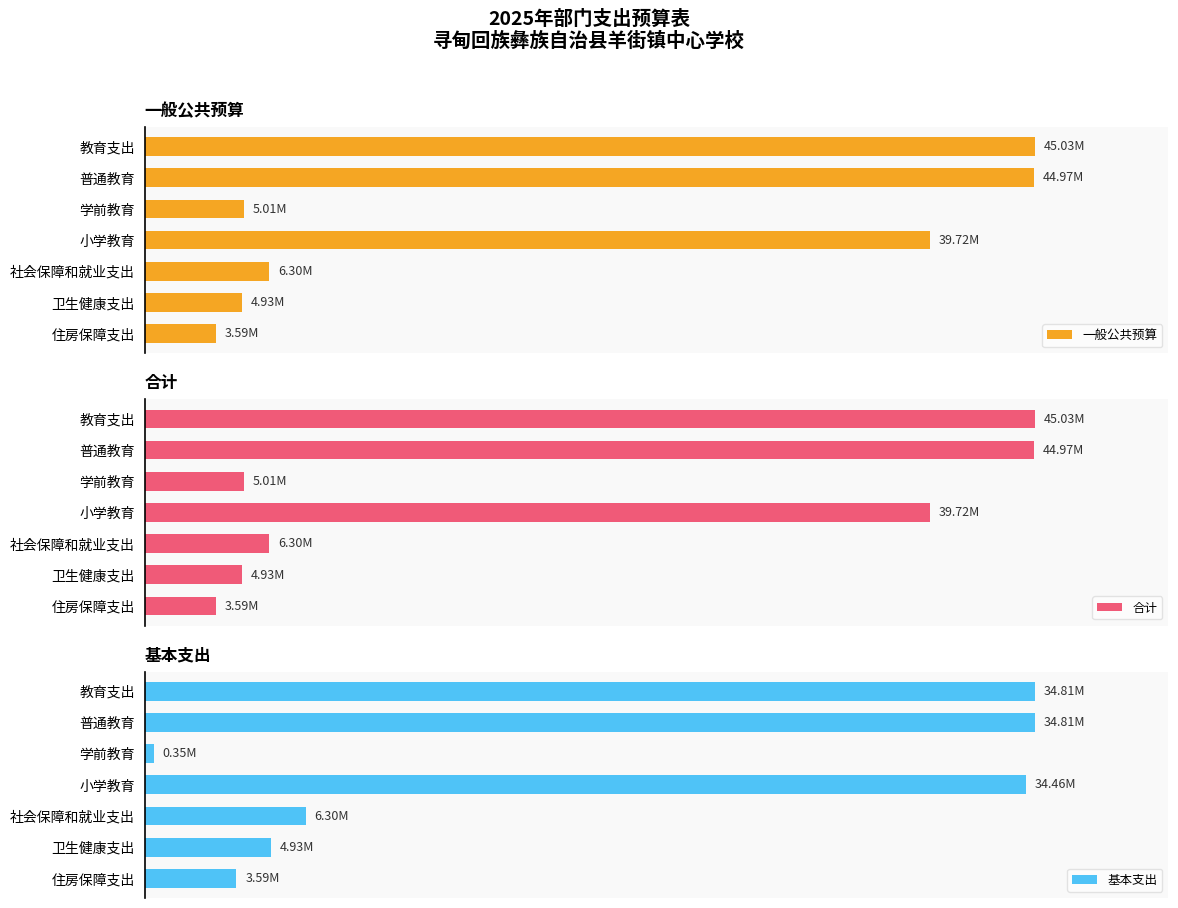

Is the value of 合计 at 卫生健康支出 greater than the value of 一般公共预算 at 卫生健康支出?

No